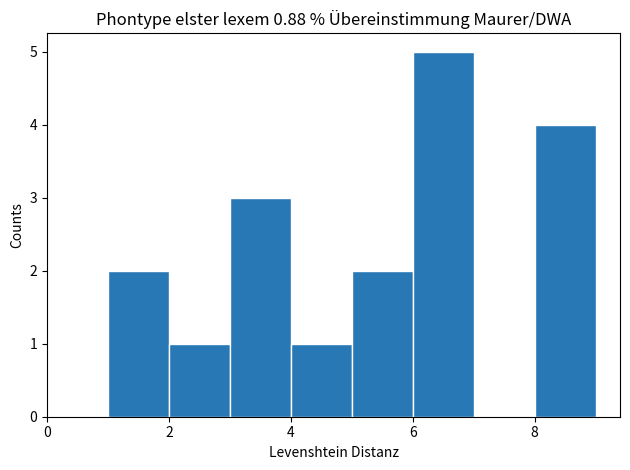

Reading left to right, transcribe this chart: for each bar, give the range it covers on the x-axis and its height. The values are not printed on the chart, so give them approximately, as read against the axis.

1 to 2: 2
2 to 3: 1
3 to 4: 3
4 to 5: 1
5 to 6: 2
6 to 7: 5
7 to 8: 0
8 to 9: 4